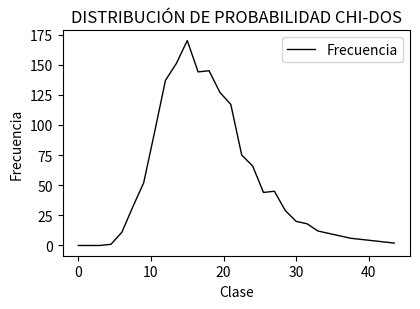

What is the difference between the maximum and minimum values?

170